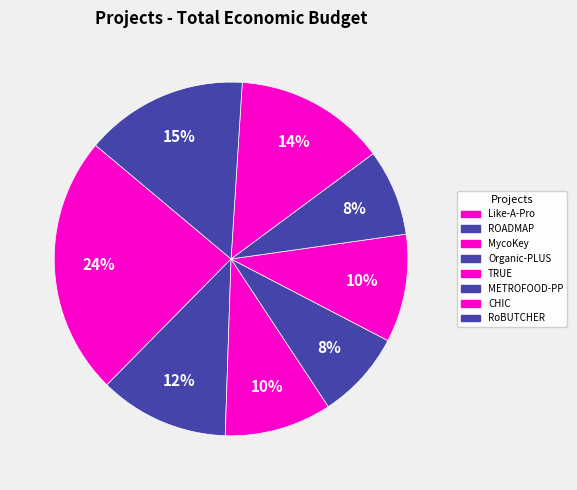

True or false: METROFOOD-PP accounts for 1% of the total.

False